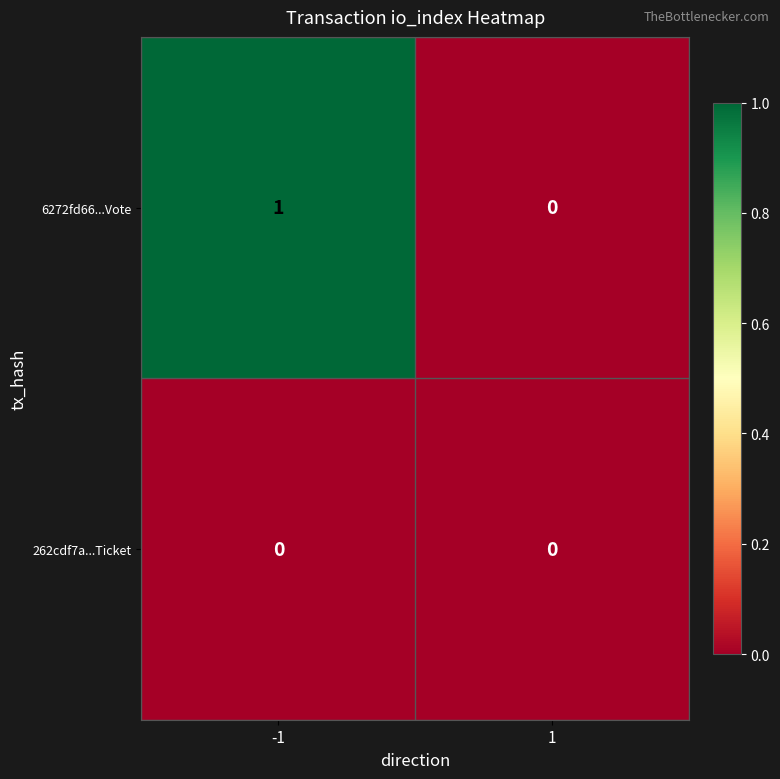

Reading left to right, what are all the values shown in this chart?

6272fd66...Vote: -1=1	1=0
262cdf7a...Ticket: -1=0	1=0